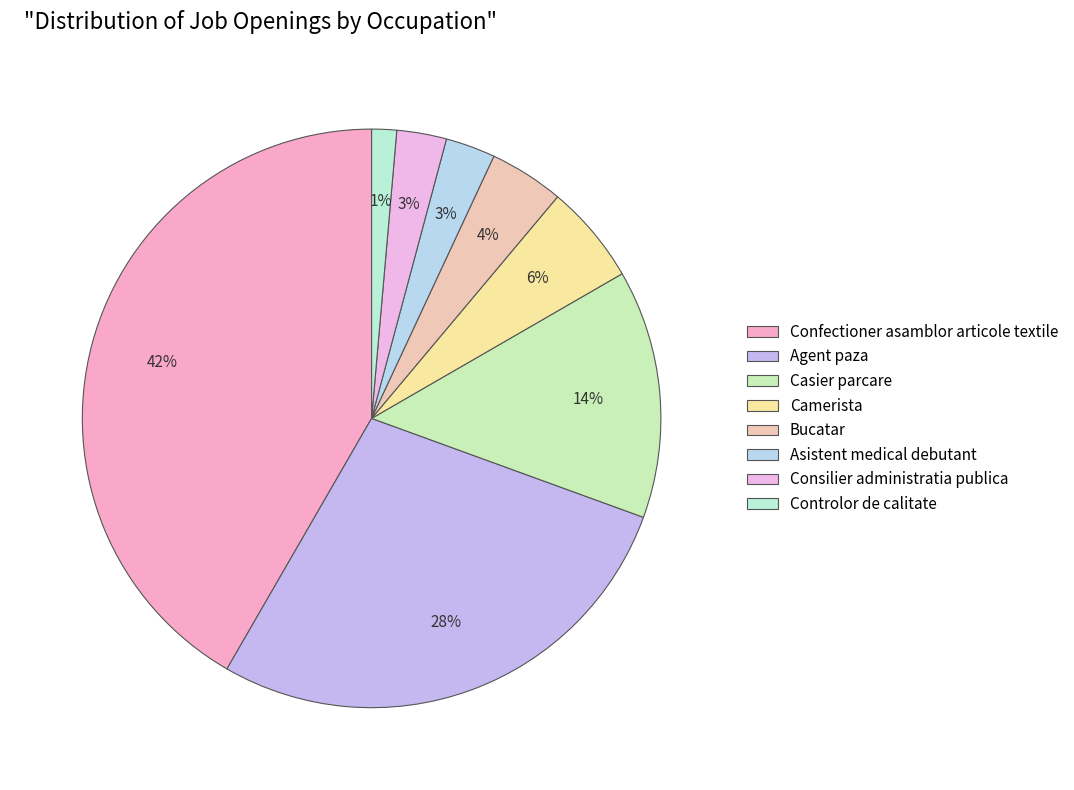

What percentage do Asistent medical debutant and Casier parcare together represent?

16.7%